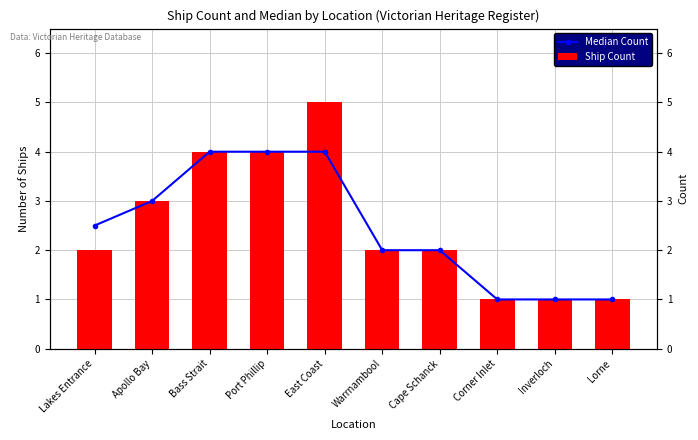

What is the total value across all series at Port Phillip?

8.0